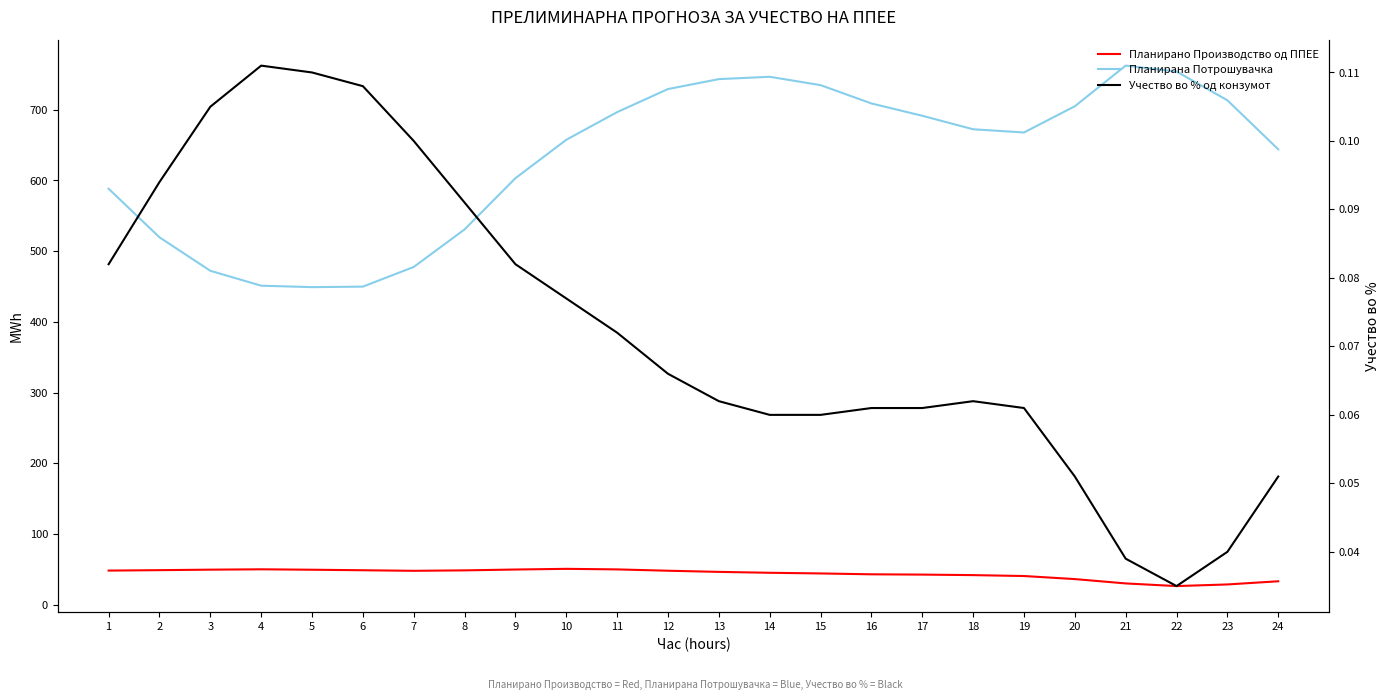

Is it true that Учество во % од конзумот equals 0.2 at 4?

False